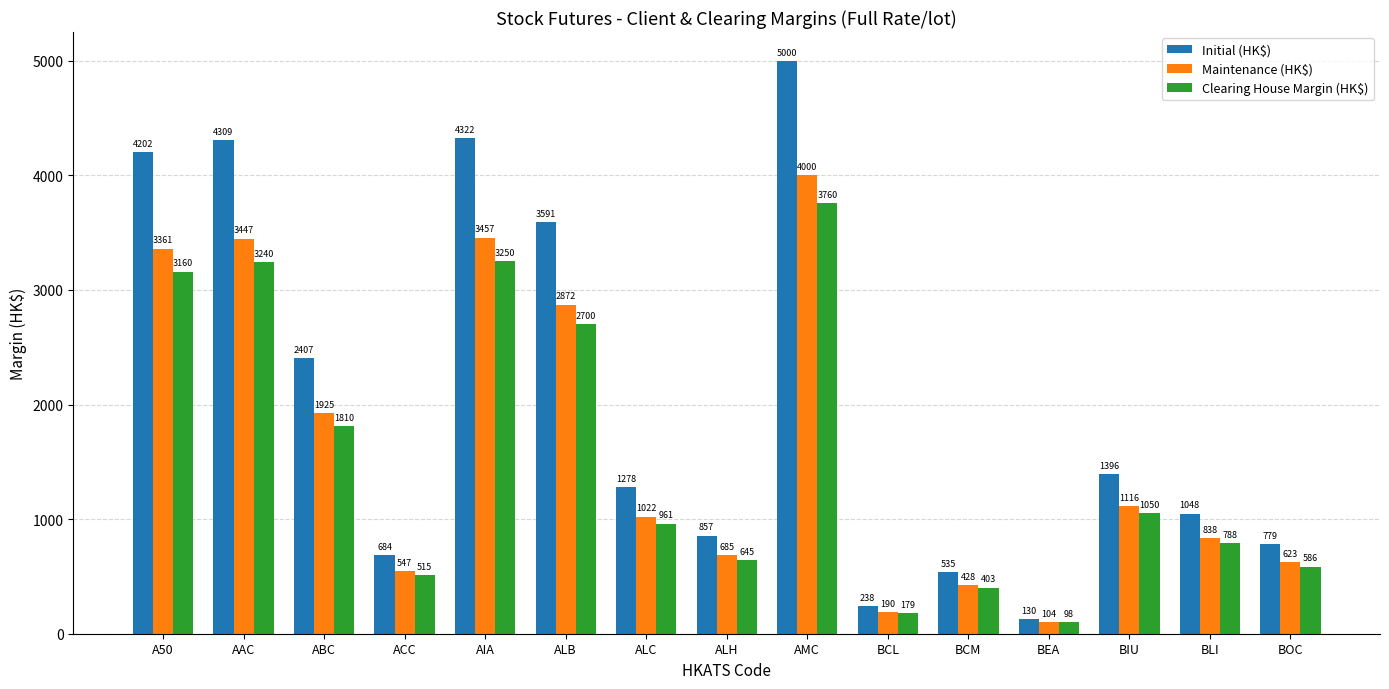

Where is Clearing House Margin (HK$) nearest to the value 1929?

ABC